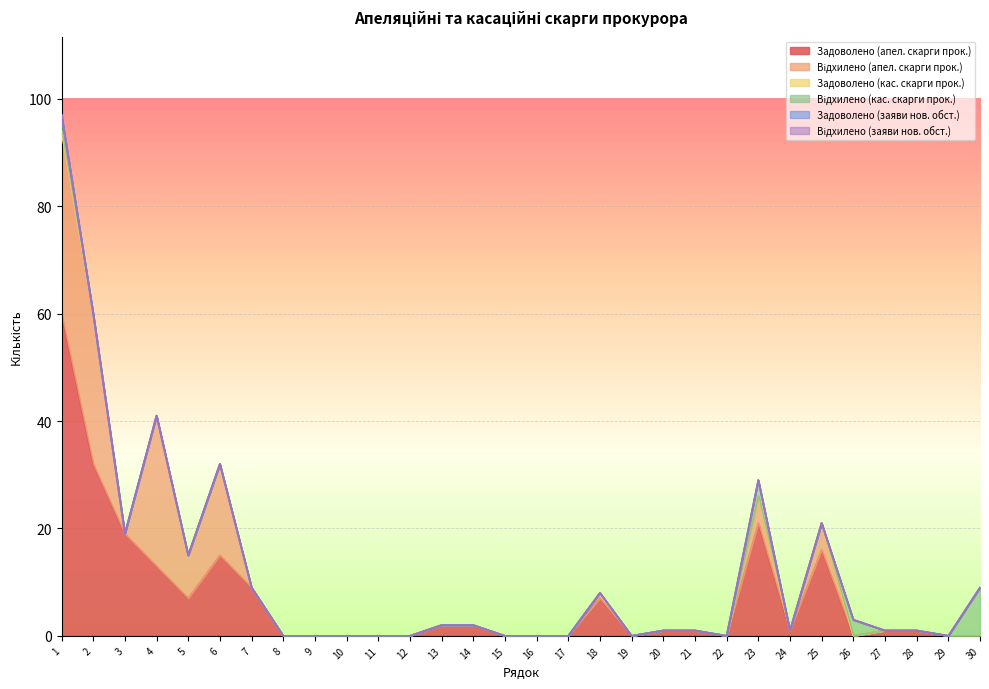

How many lines are shown in the chart?

6